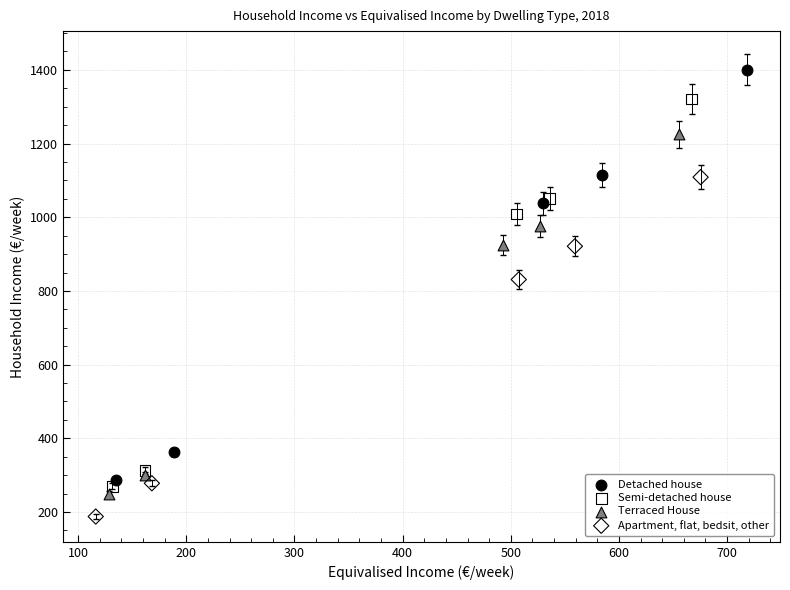

Which series contains the lowest Y value?

Apartment, flat, bedsit, other